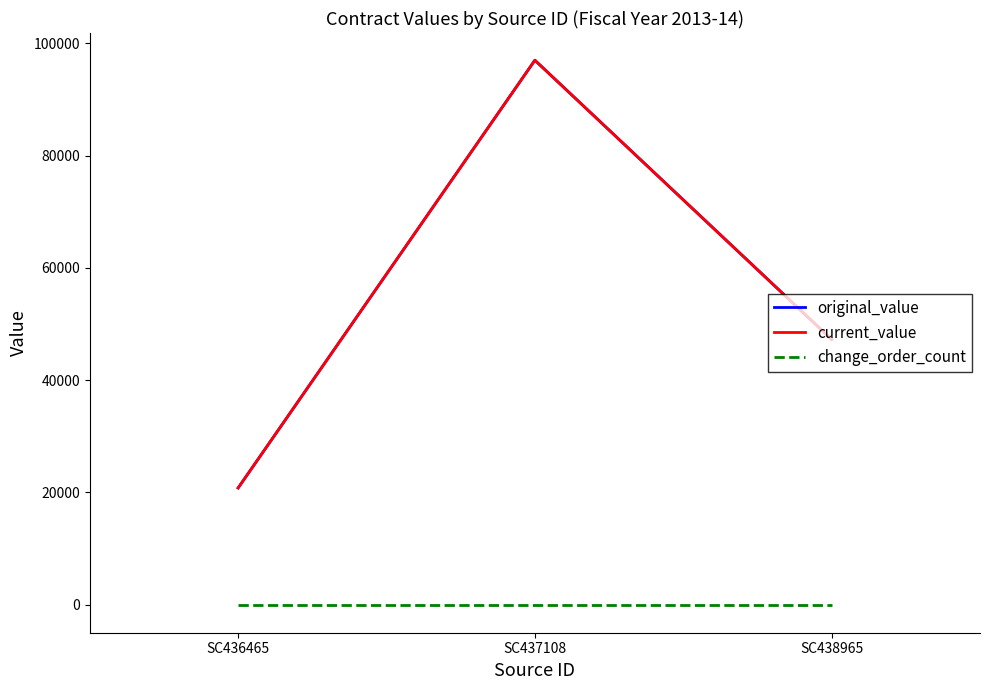

What is the sum of the current_value values at SC437108 and SC436465?

117800